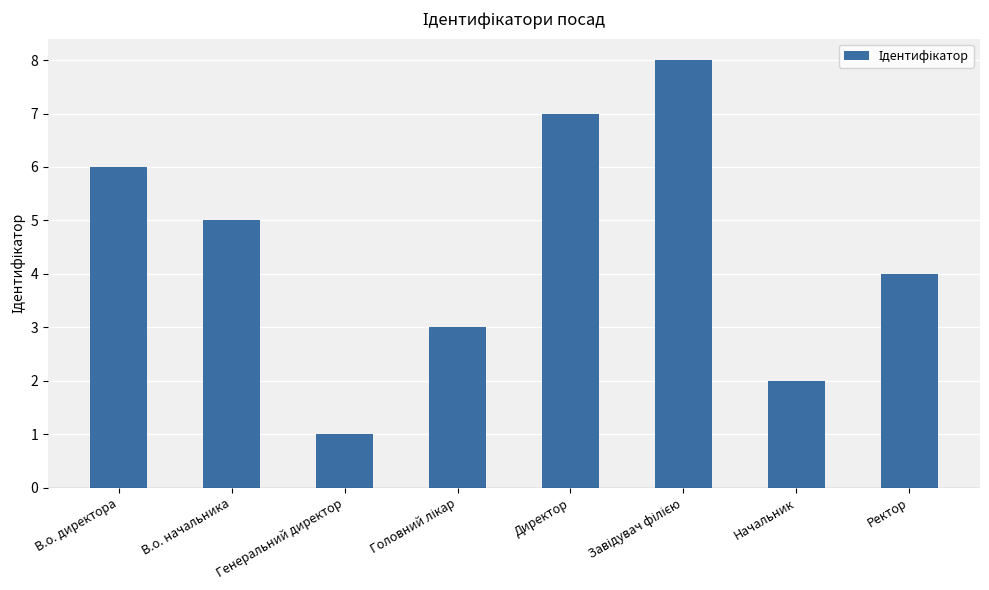

Where does the data first go above 5?

В.о. директора